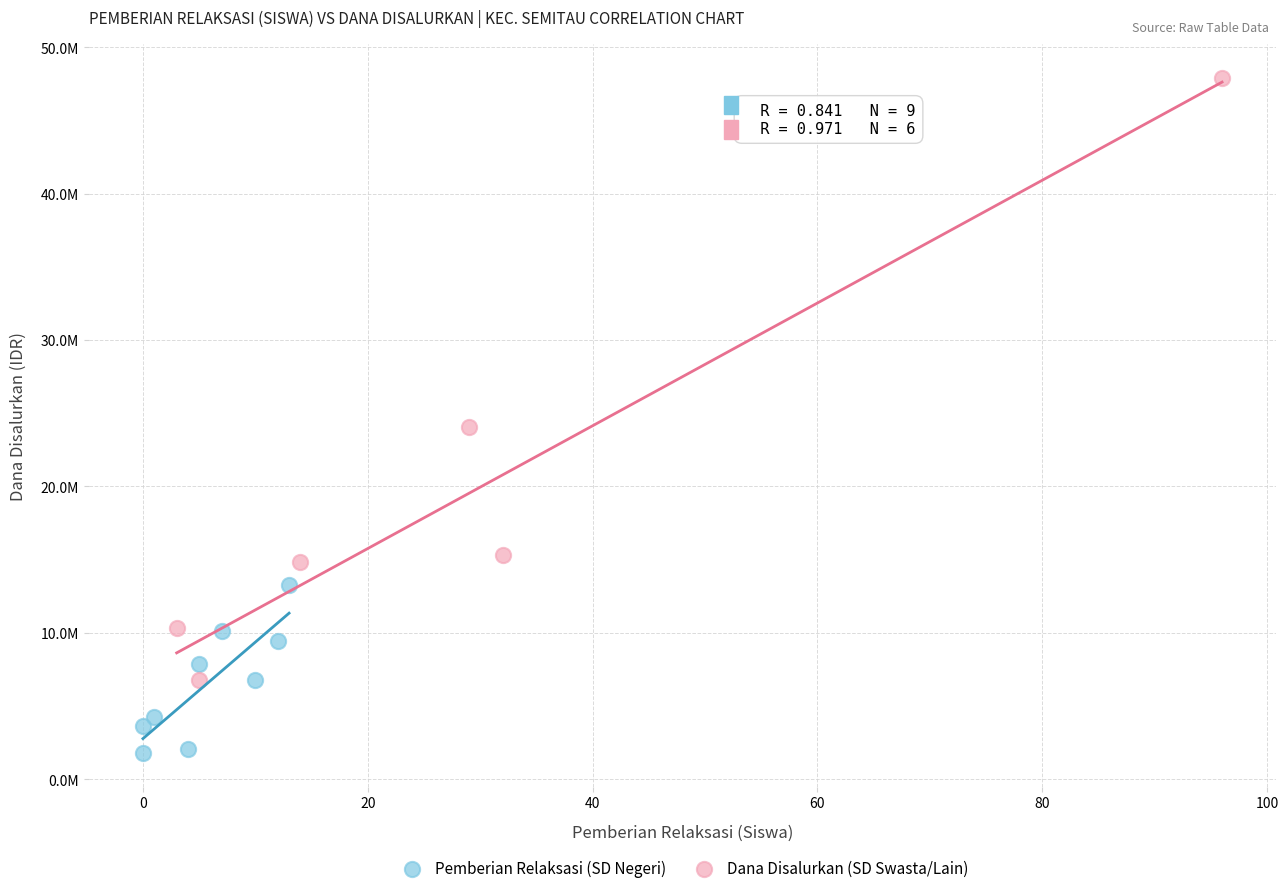

Which series reaches the minimum Y coordinate?

Pemberian Relaksasi (SD Negeri)